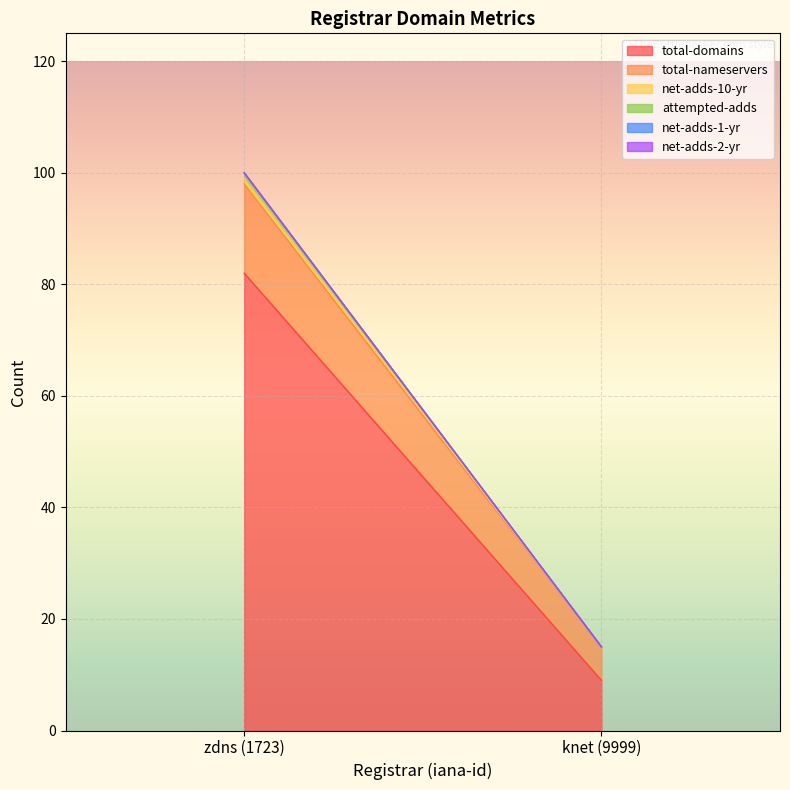

What is the sum of the attempted-adds values at knet (9999) and zdns (1723)?

1